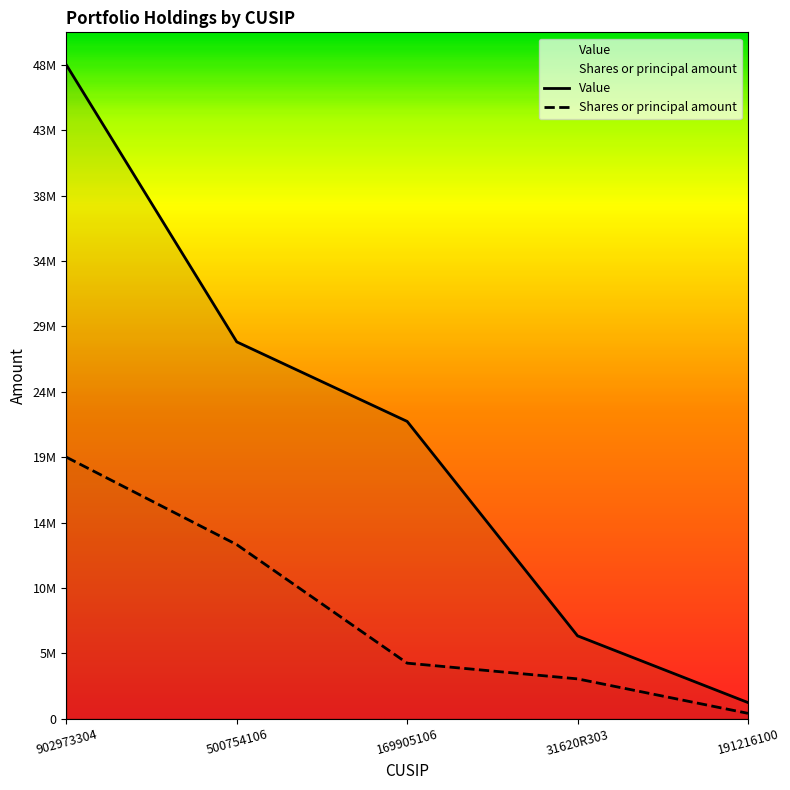

Which category has the lowest value across all series?

191216100